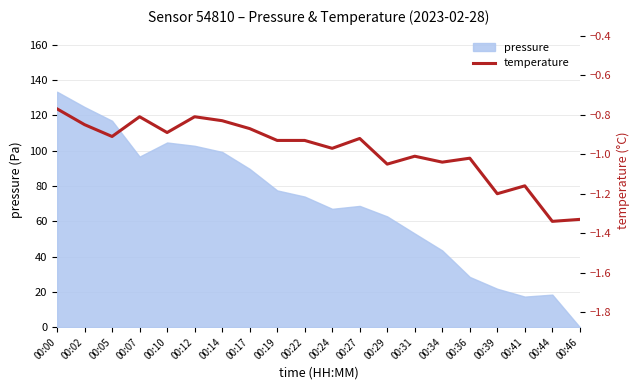

What is the average value?

-1.0